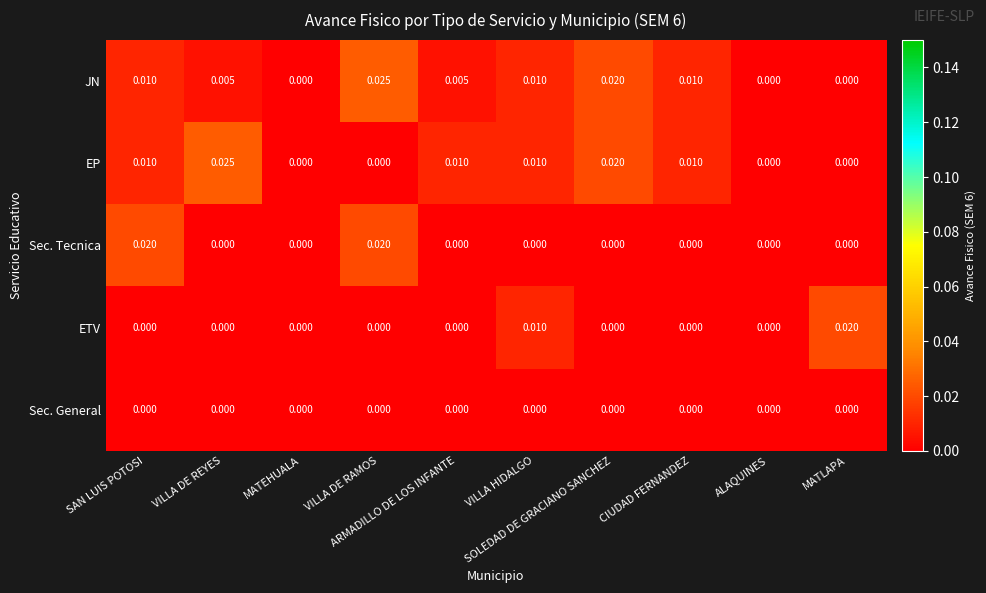

How many positive values does the JN series have?

7